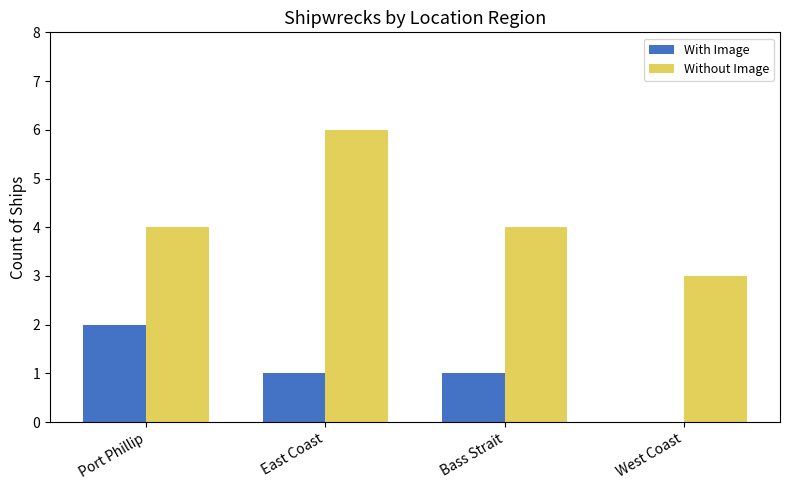

Which series changed the most between Port Phillip and East Coast?

Without Image